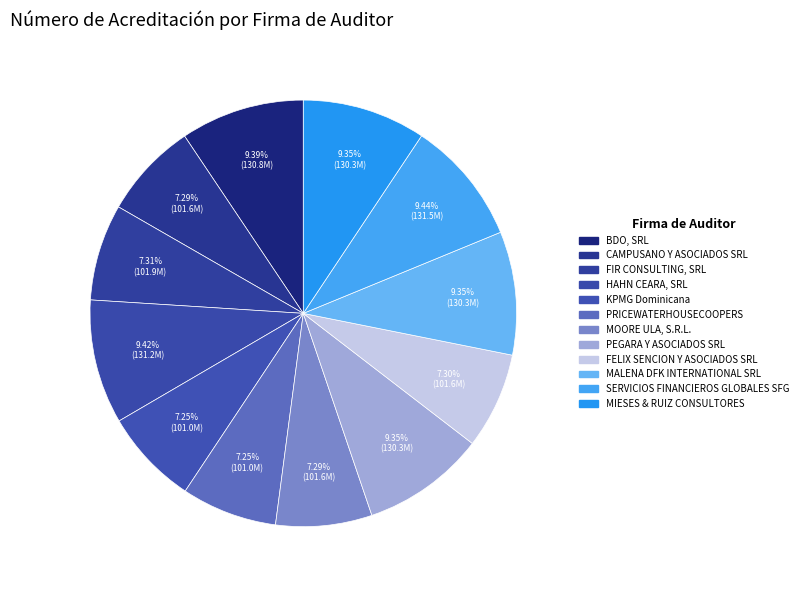

What is the change in value from MALENA DFK INTERNATIONAL SRL to SERVICIOS FINANCIEROS GLOBALES SFG?

+1231681